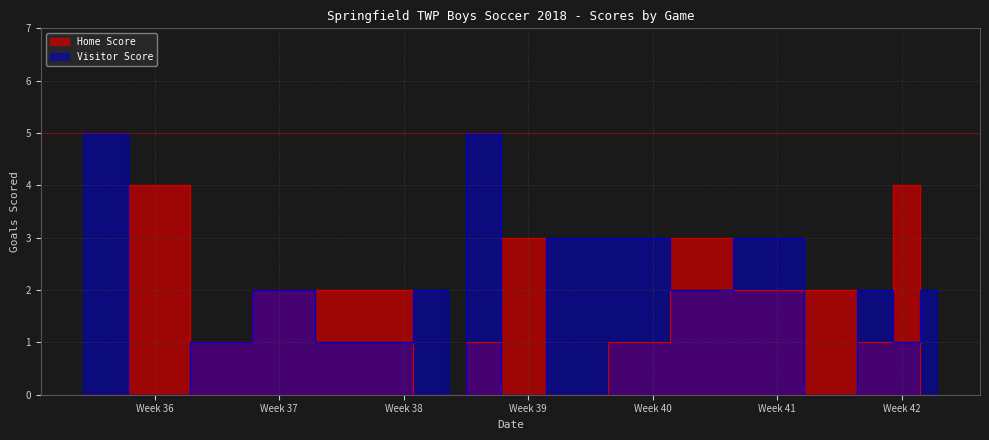

The Visitor Score series shows 1 at Week 42. True or false?

True